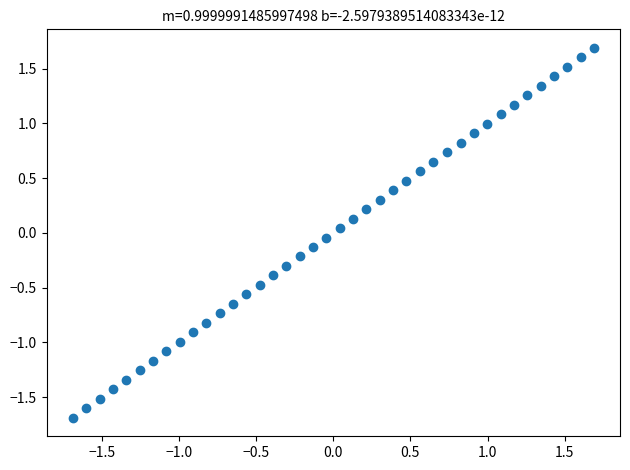

What is the range of Y values (max minus min)?

3.4